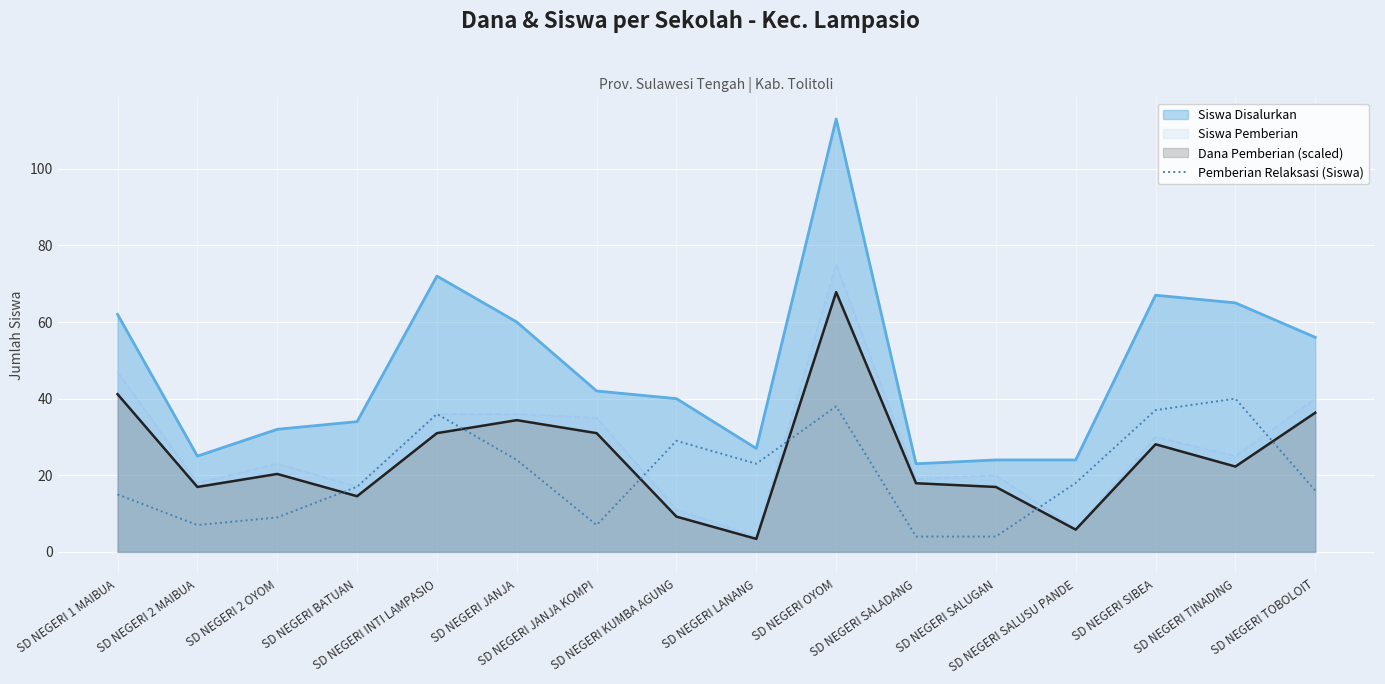

Which has a higher value, SD NEGERI JANJA KOMPI or SD NEGERI SALADANG?

SD NEGERI JANJA KOMPI